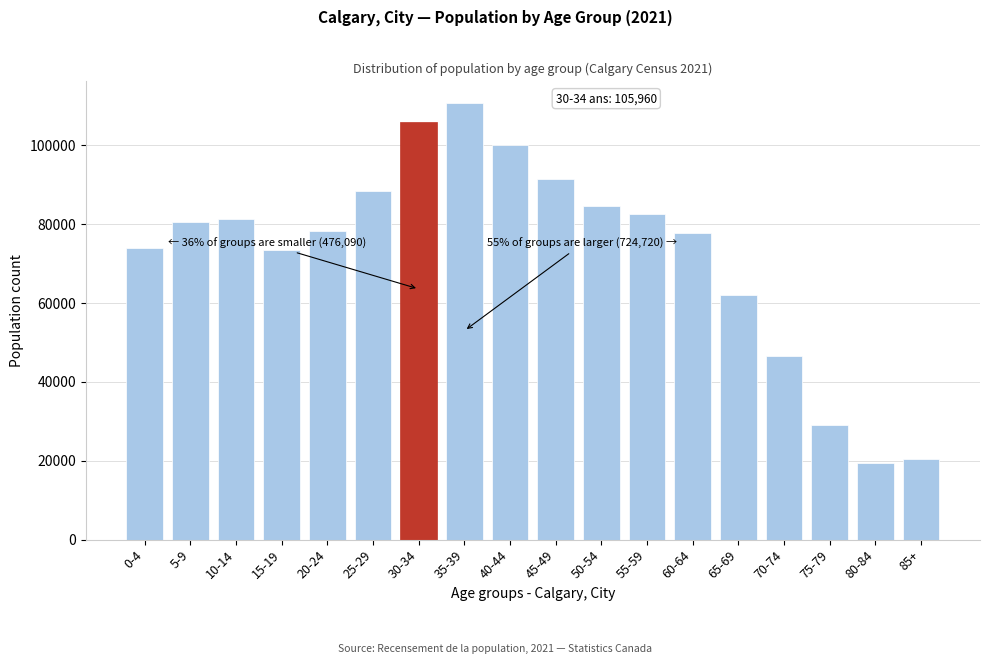

Where is the data nearest to the value 65085?

65-69